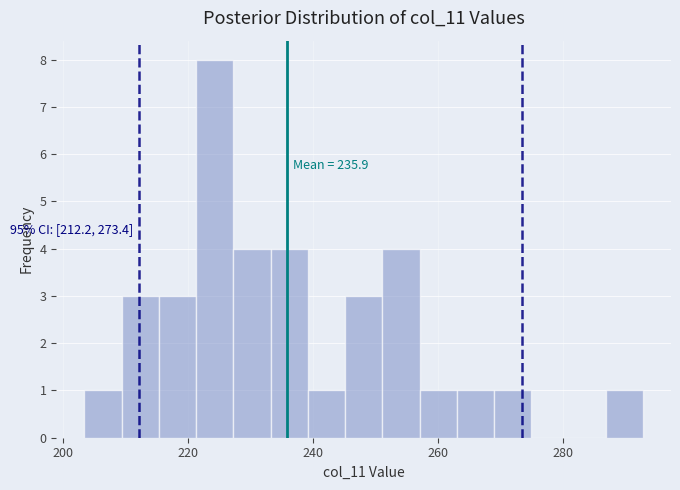

Around what value on the x-axis is the tallest bar? Give the approximate position of its centre, as read against the axis.

224